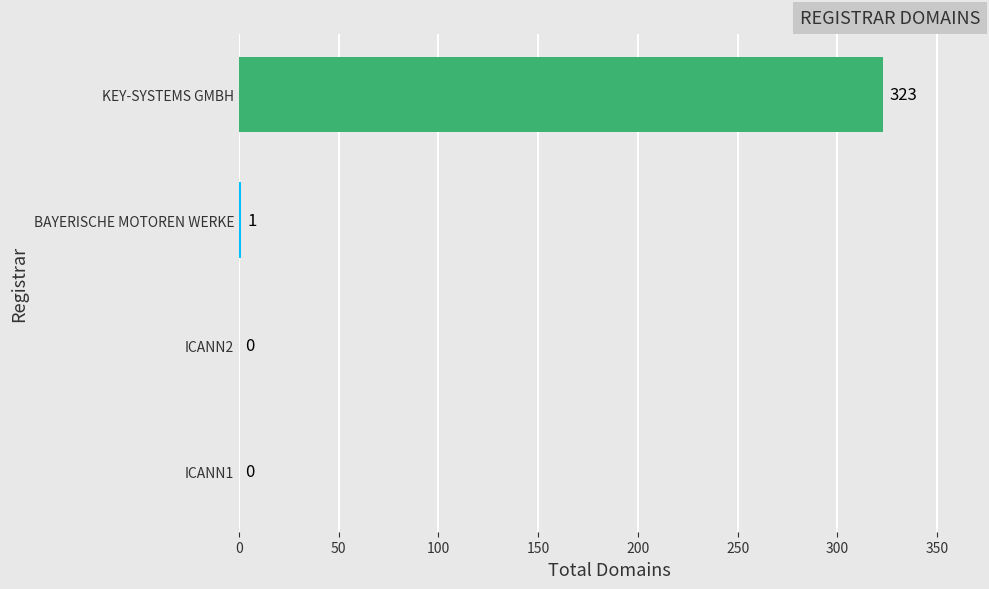

Reading bottom to top, extract all data points from this chart.

ICANN1=0	ICANN2=0	BAYERISCHE MOTOREN WERKE=1	KEY-SYSTEMS GMBH=323